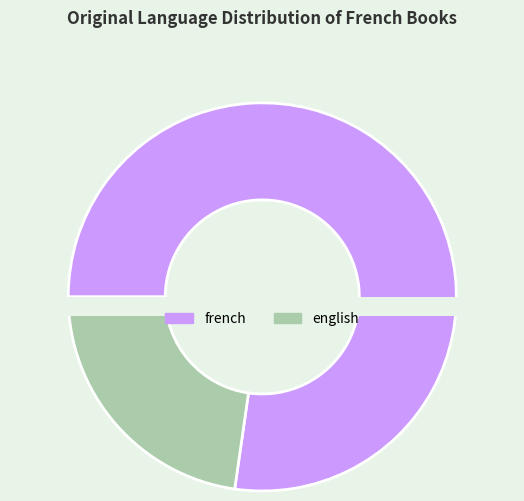

True or false: english accounts for 14% of the total.

False